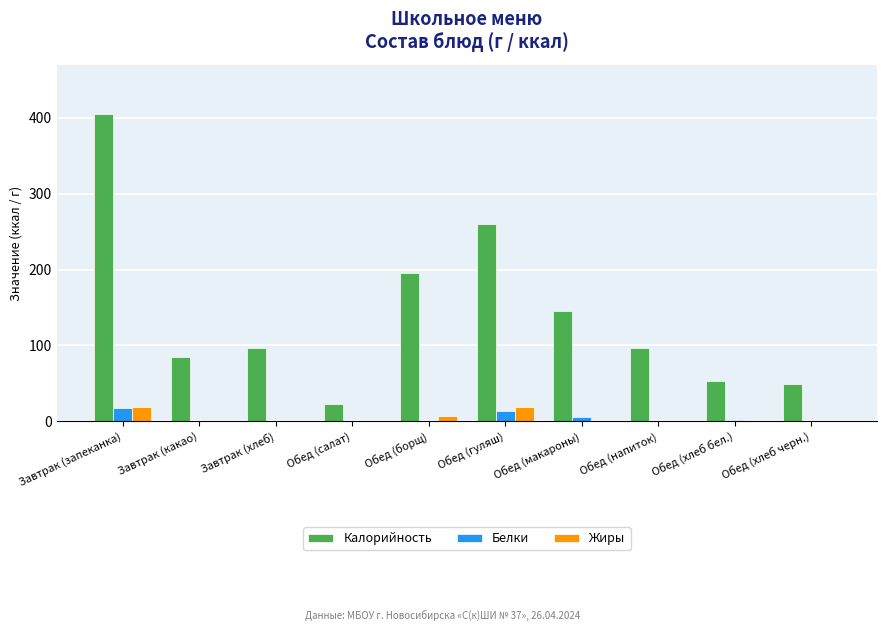

The value of Жиры at Обед (гуляш) is 19.0. True or false?

True